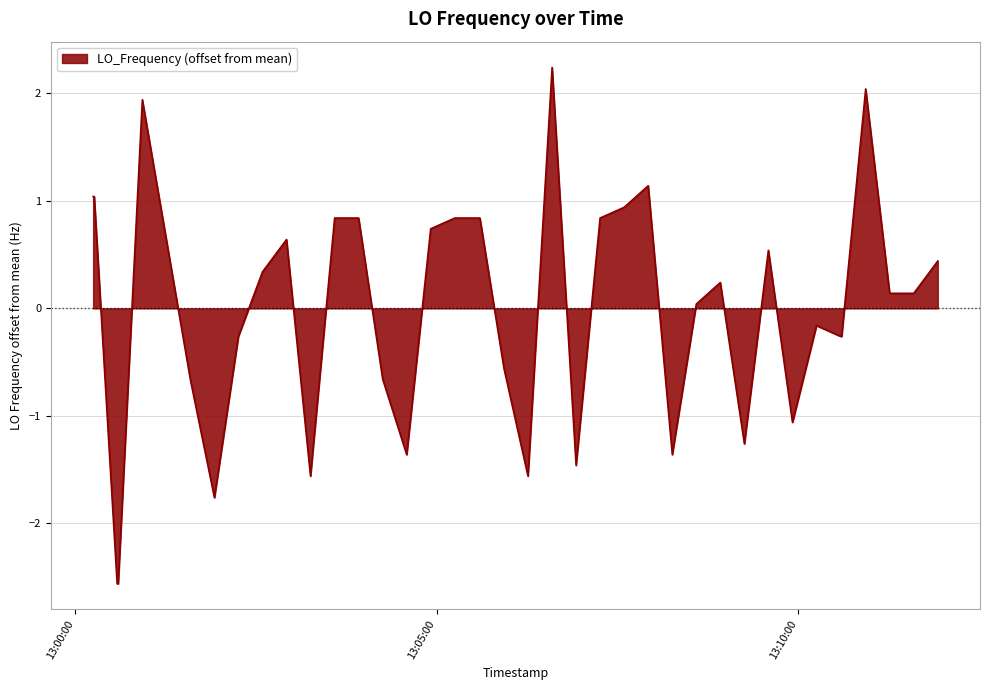

What is the difference between the maximum and minimum values?

4.8